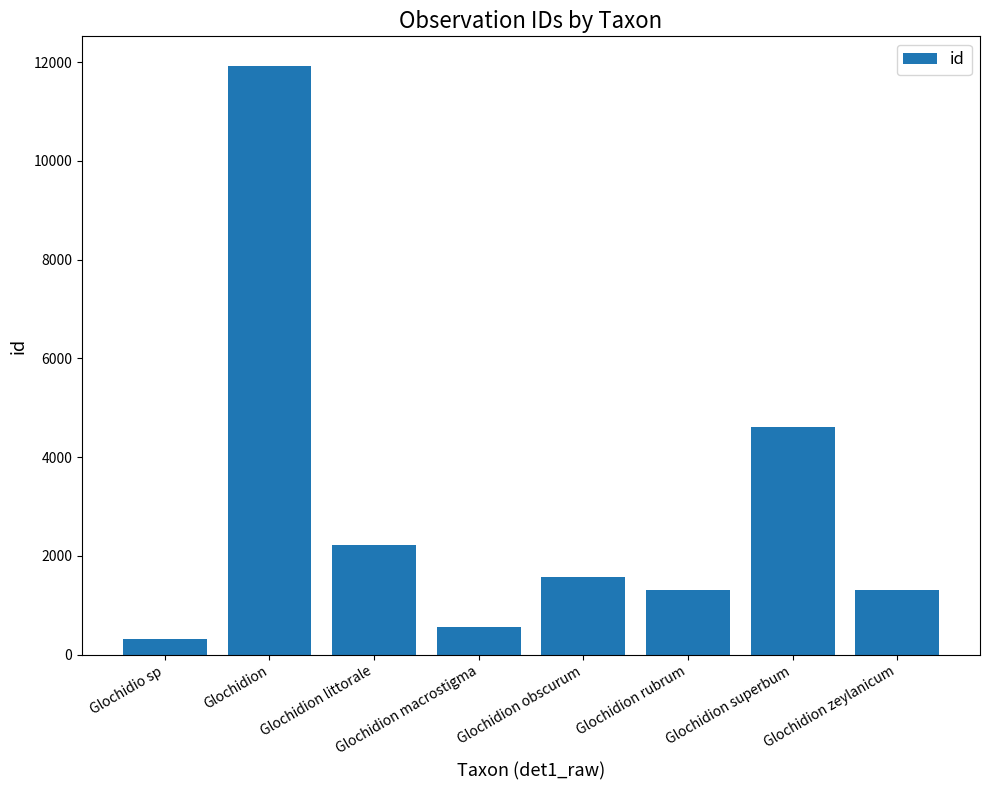

What is the change in value from Glochidion to Glochidion rubrum?

-10624